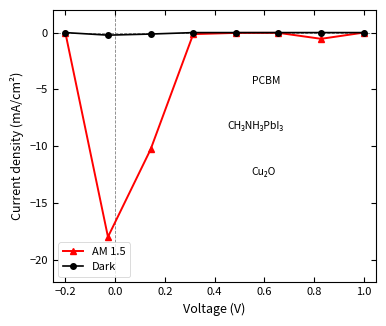

At how many categories does at least one series exceed -11?

8